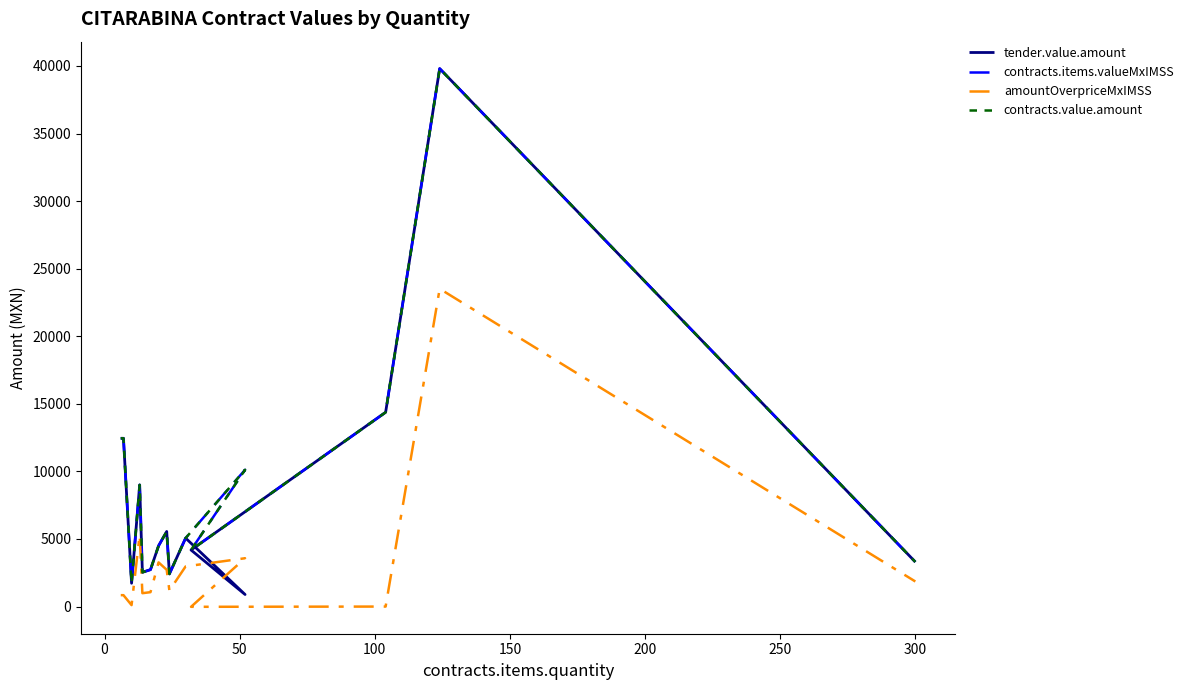

Does the chart have visible grid lines?

No